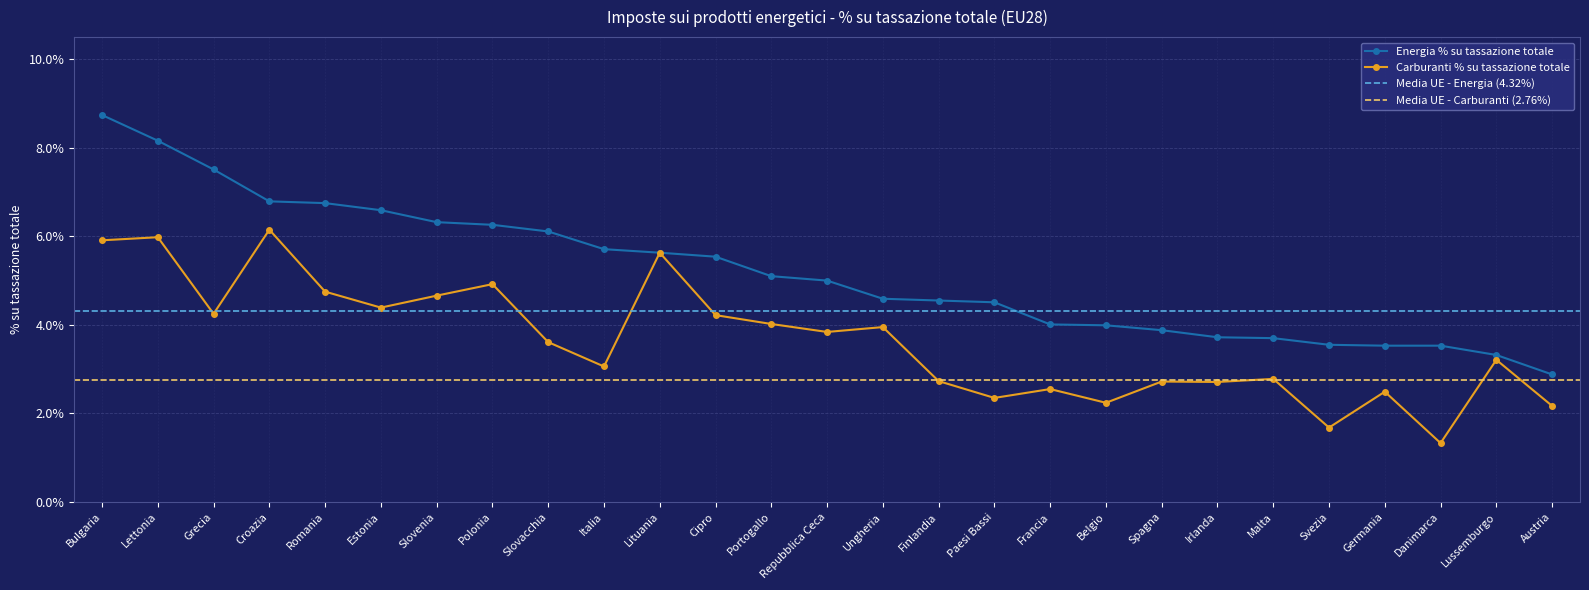

At which category is the sum across all series the highest?

Bulgaria